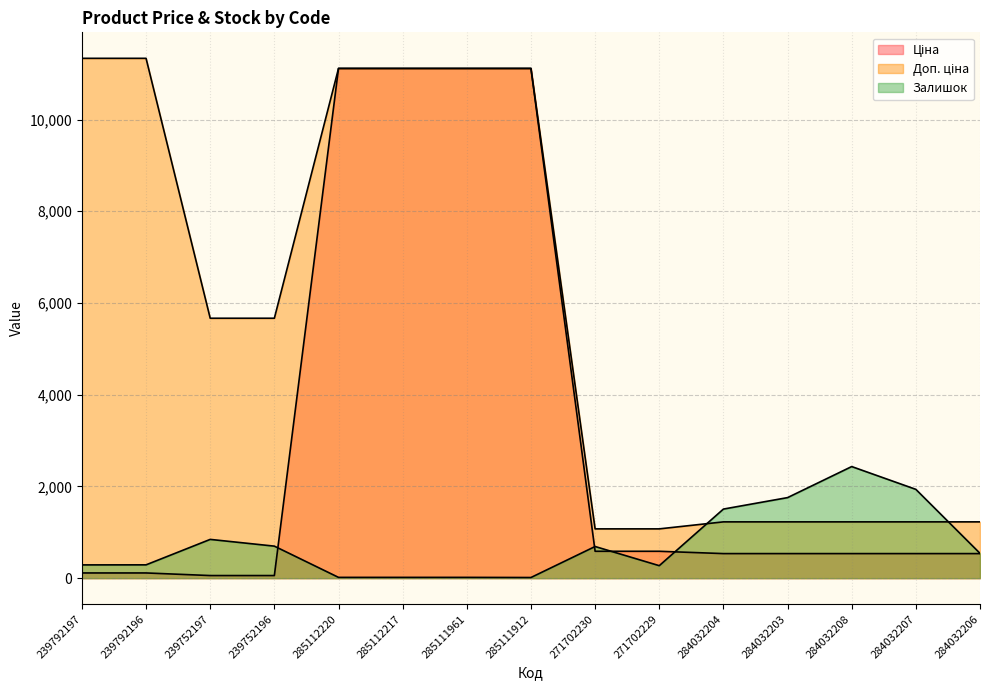

After their last crossing, which series has the higher values: Залишок or Доп. ціна?

Доп. ціна